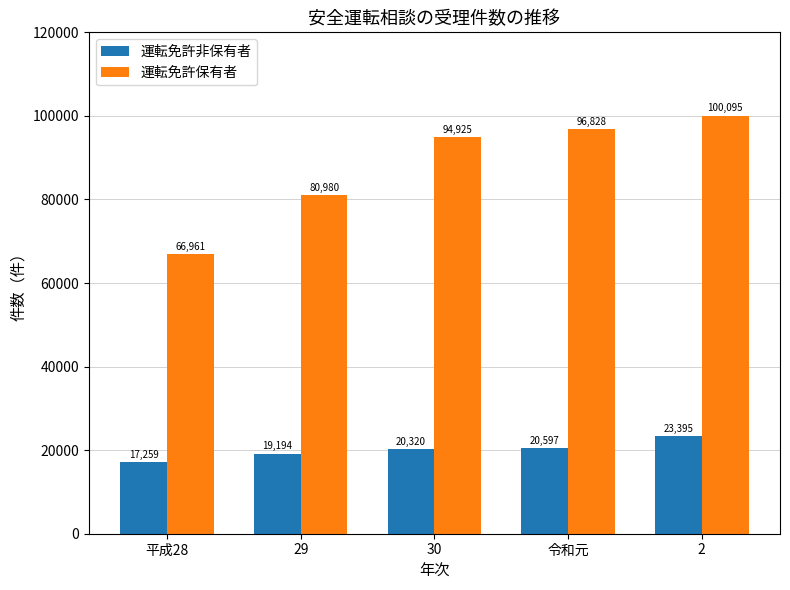

Where is 運転免許保有者 nearest to the value 83528?

29